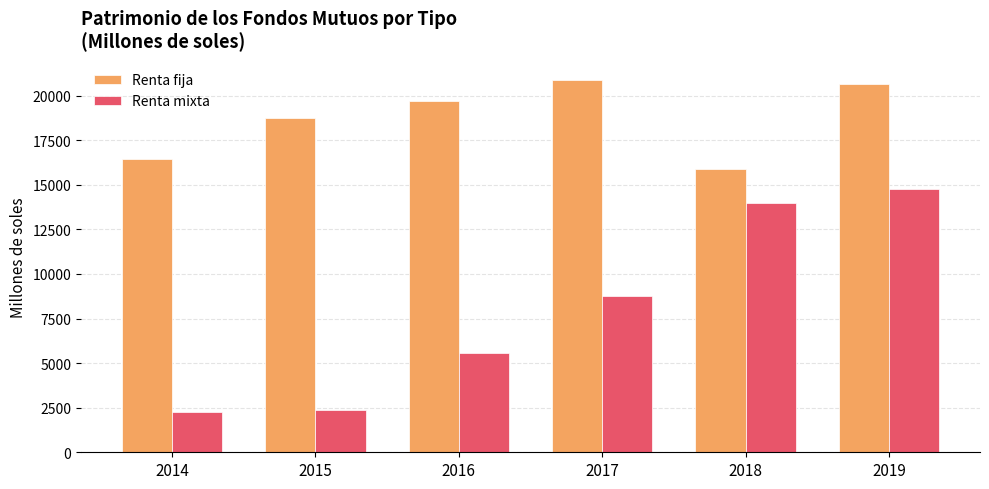

What is the sum of all Renta fija values?

112340.0